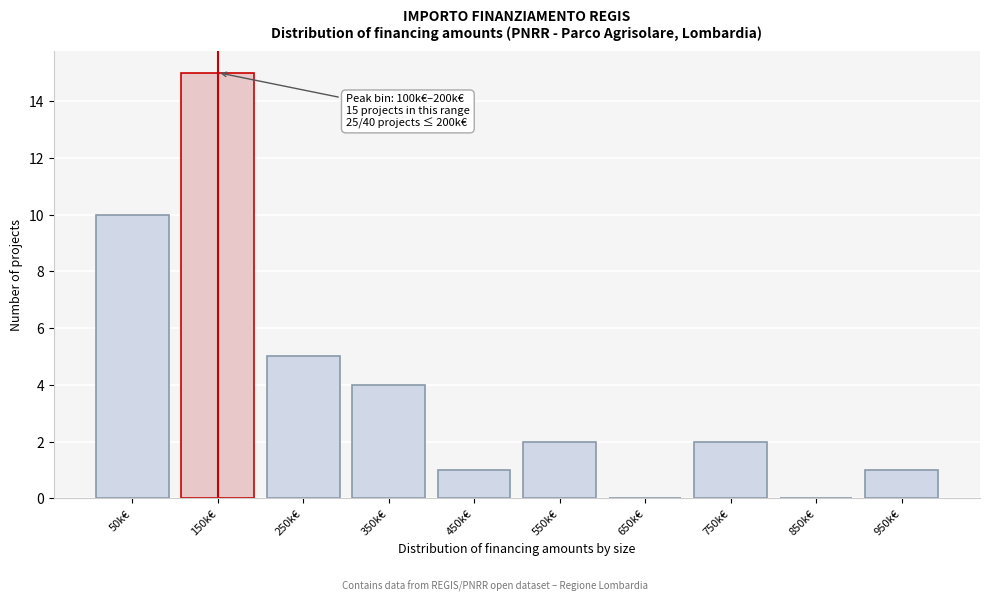

What is the sum of all values?

40